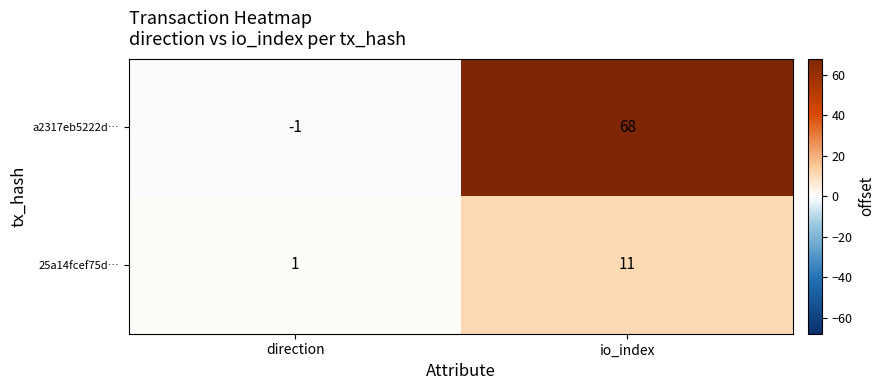

The a2317eb5222d… series shows 0 at direction. True or false?

False